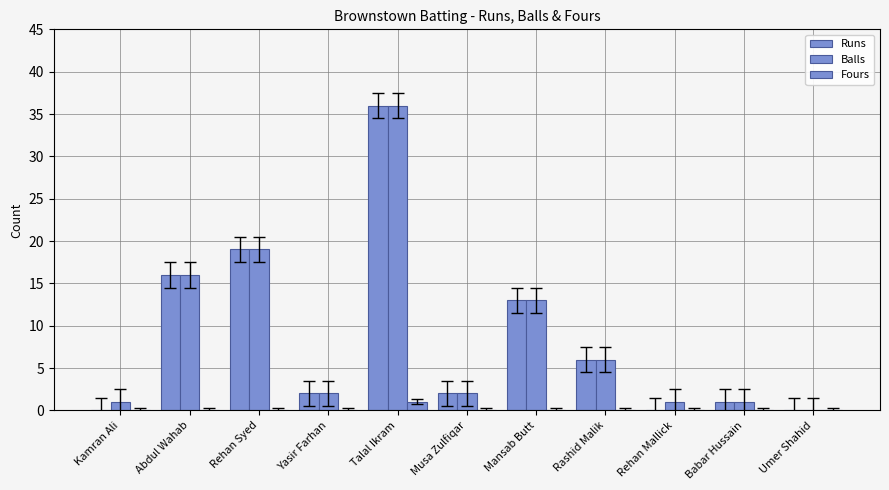

Which label corresponds to the largest value in the chart?

Talal Ikram